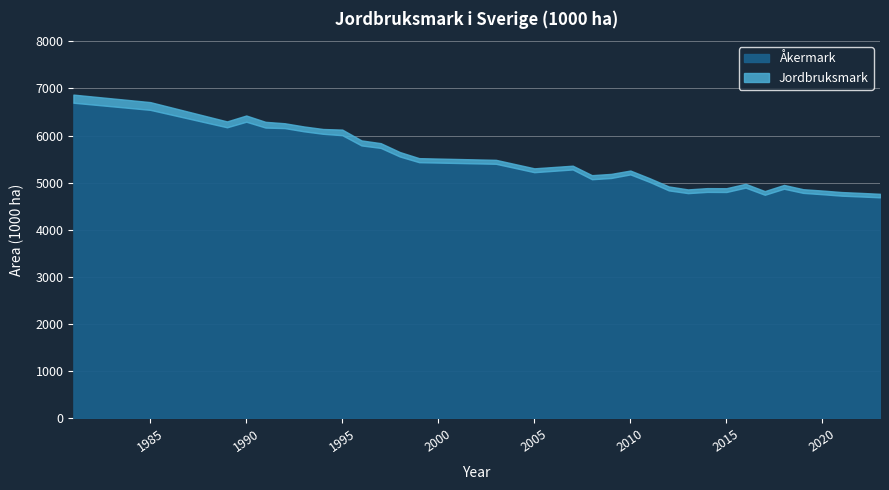

Where does the Jordbruksmark series first go above 5304?

1981